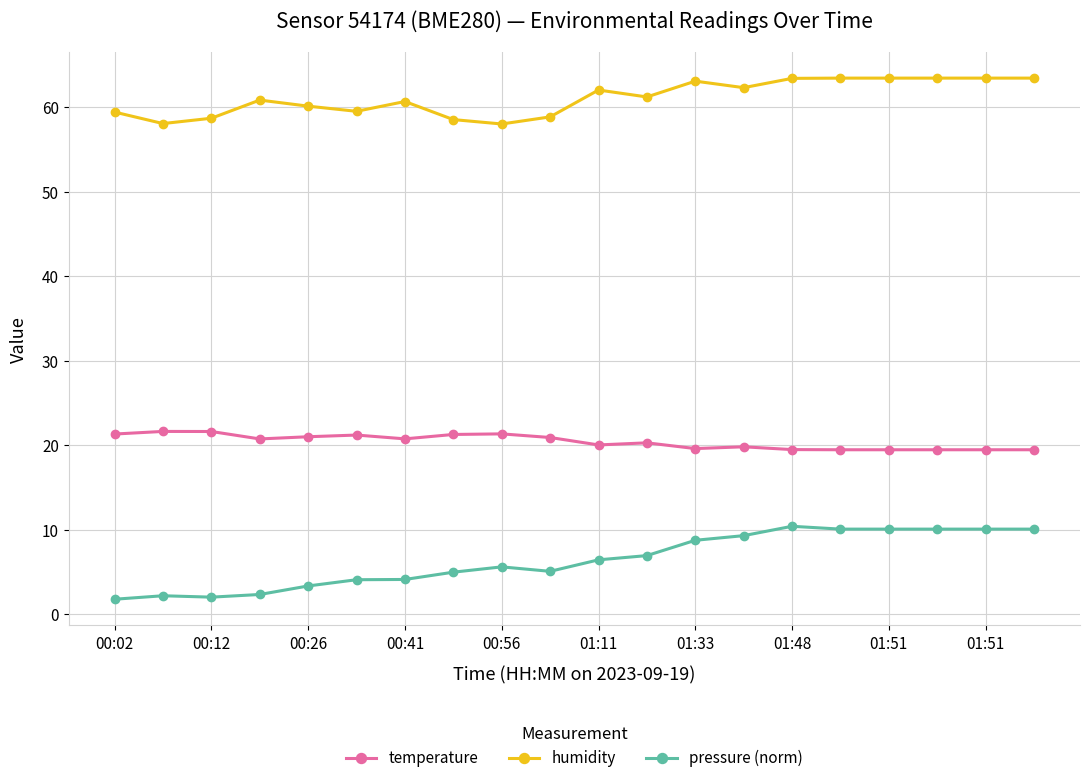

What is the value of the pressure (norm) point at the 11th from the left?

6.4